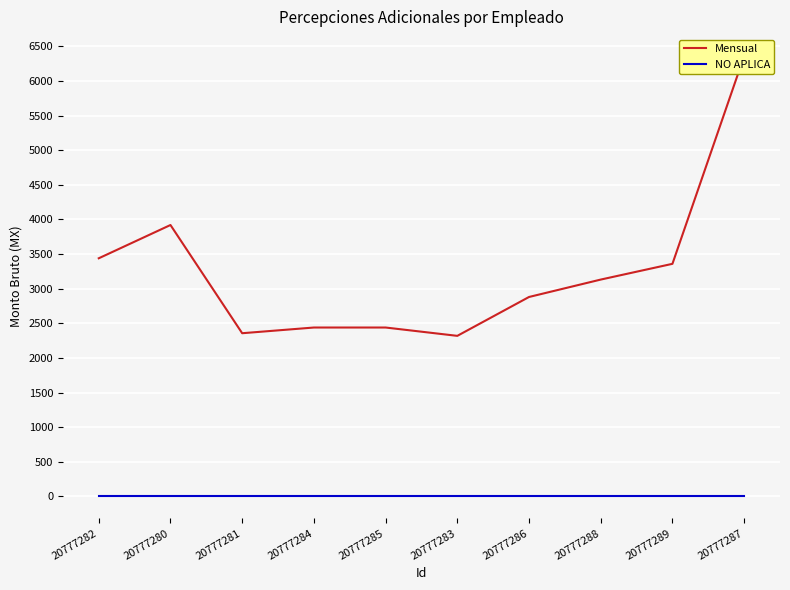

Reading left to right, transcribe all the data shown in this chart.

Mensual: 3438.7	3919.3	2356.3	2438.7	2438.7	2318.3	2879.8	3131.2	3358.6	6358.6
NO APLICA: 0.0	0.0	0.0	0.0	0.0	0.0	0.0	0.0	0.0	0.0